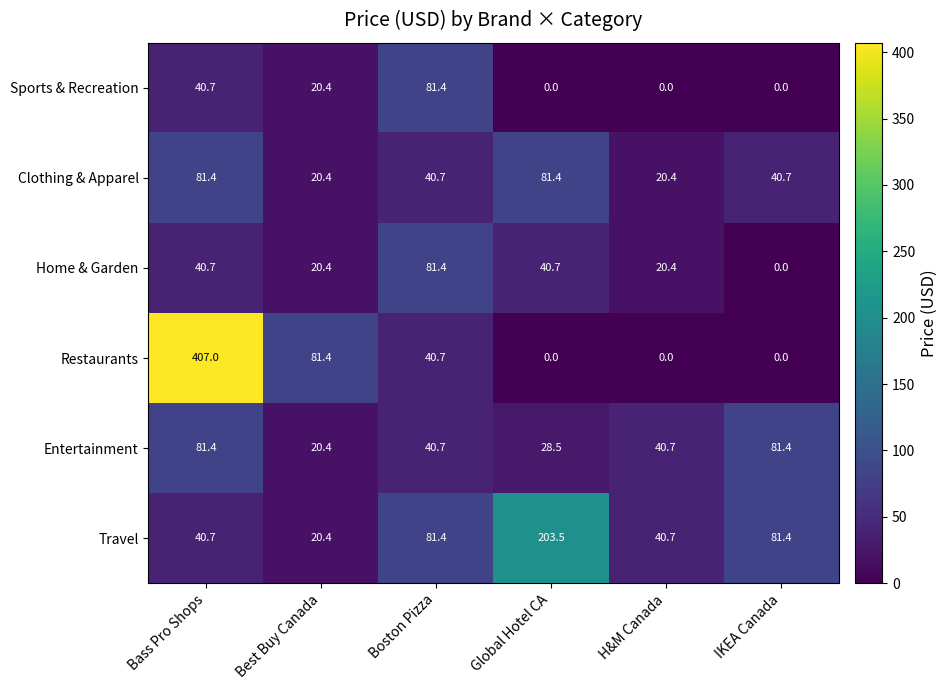

At how many categories does at least one series exceed 45?

5